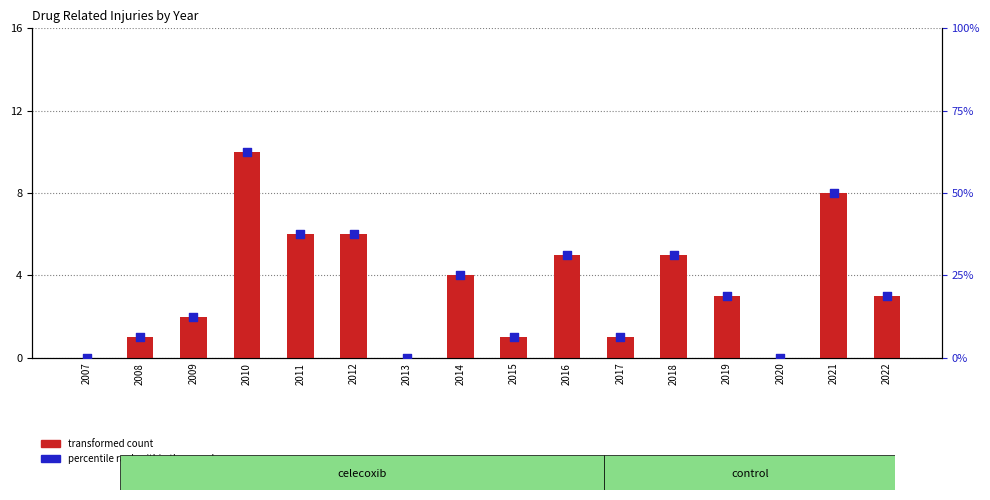

At which category is the sum across all series the highest?

2010